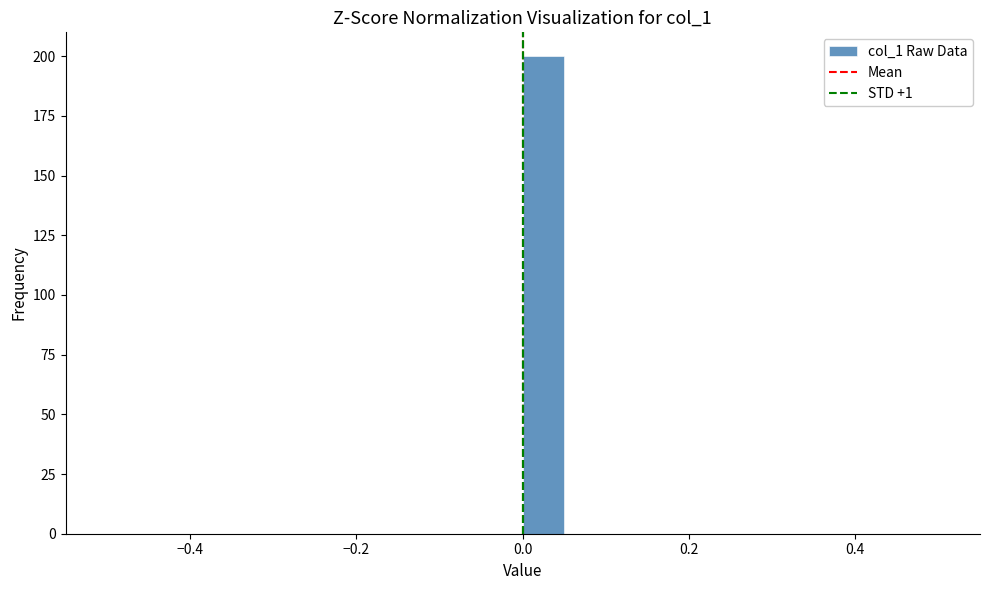

Around what value on the x-axis is the tallest bar? Give the approximate position of its centre, as read against the axis.

0.02